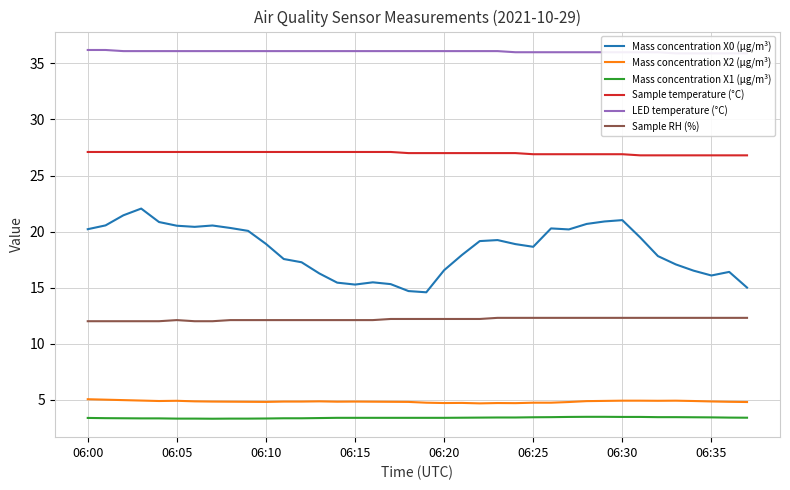

True or false: Mass concentration X1 (μg/m³) and Mass concentration X0 (μg/m³) intersect in this chart.

False